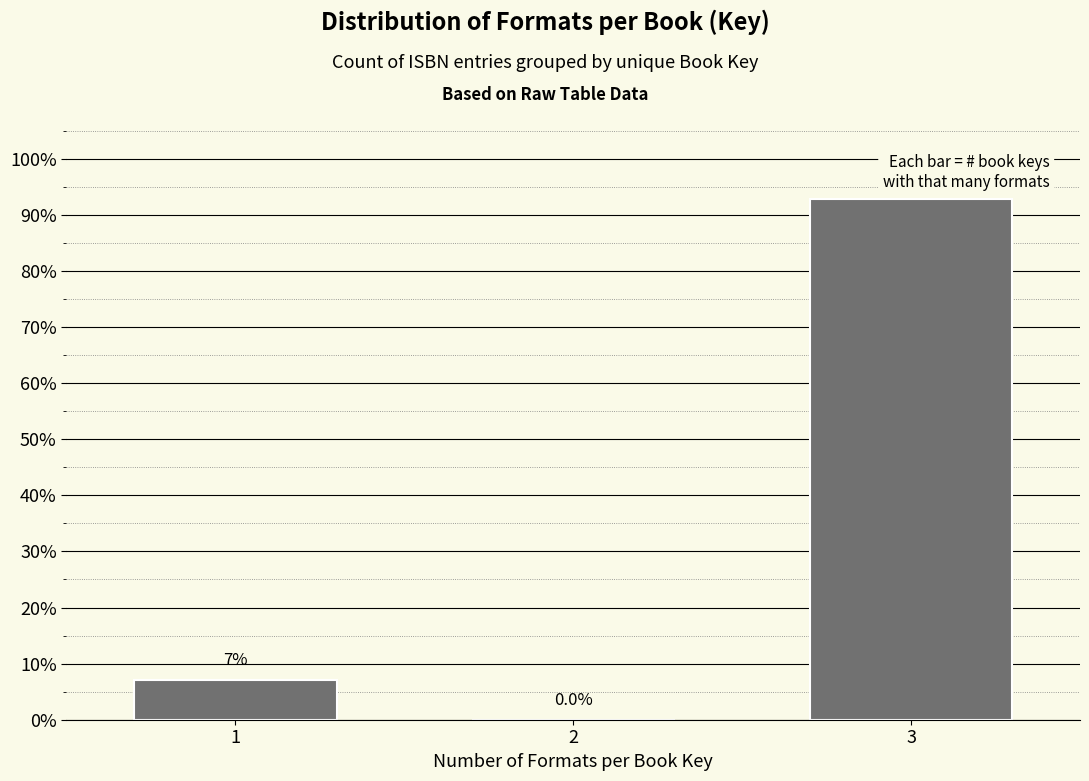

Is it true that the value at 3 is 127.2?

False